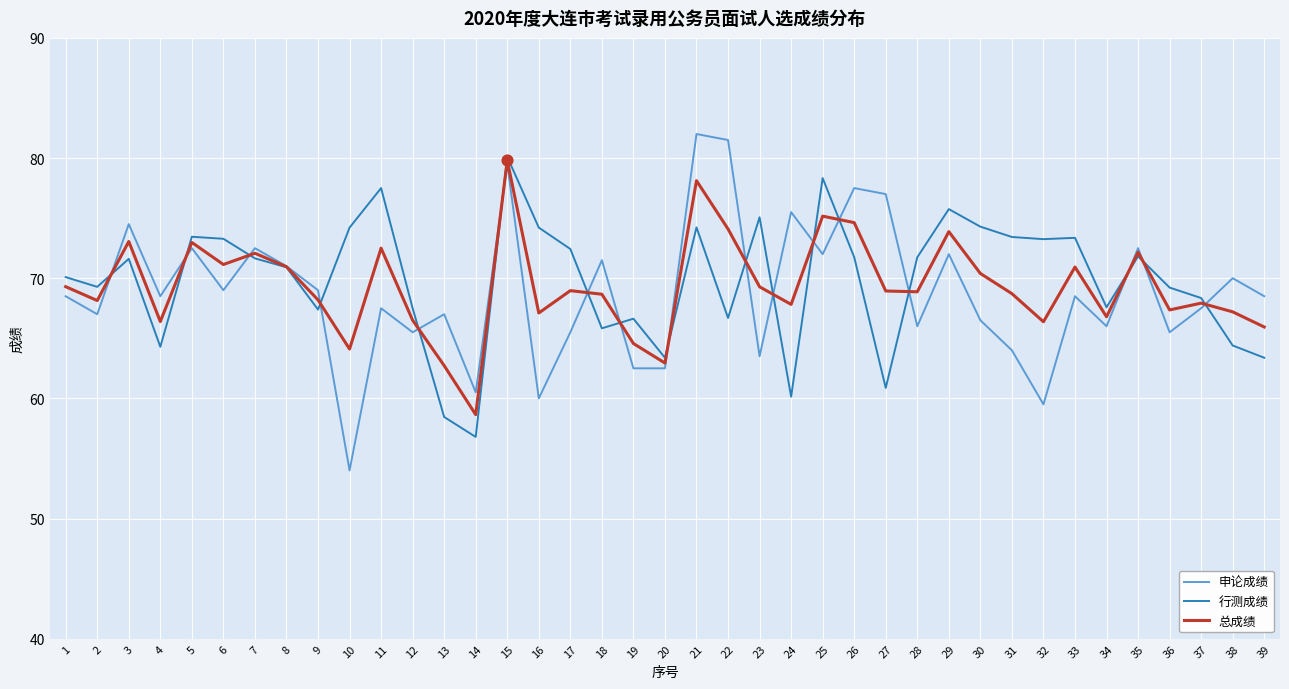

What are all the series names shown in the legend?

申论成绩, 行测成绩, 总成绩